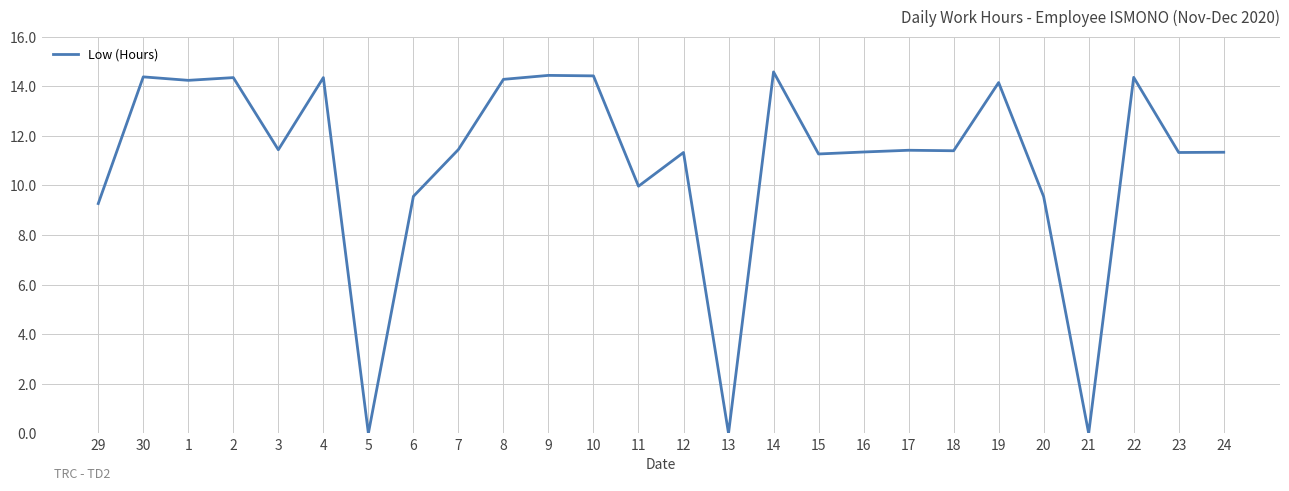

Is this an area chart (filled region under the line)?

No